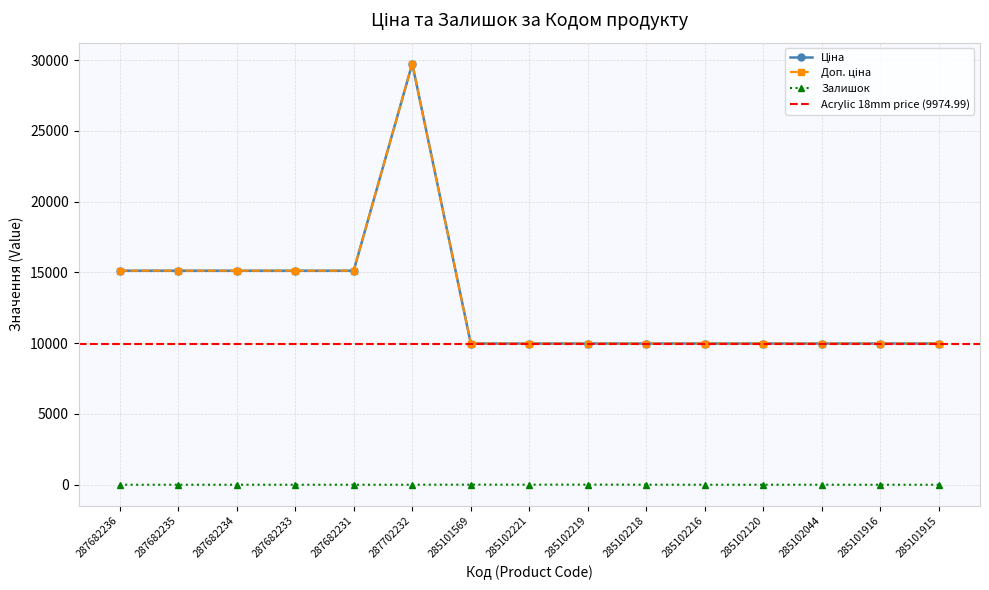

True or false: Доп. ціна and Ціна intersect in this chart.

False